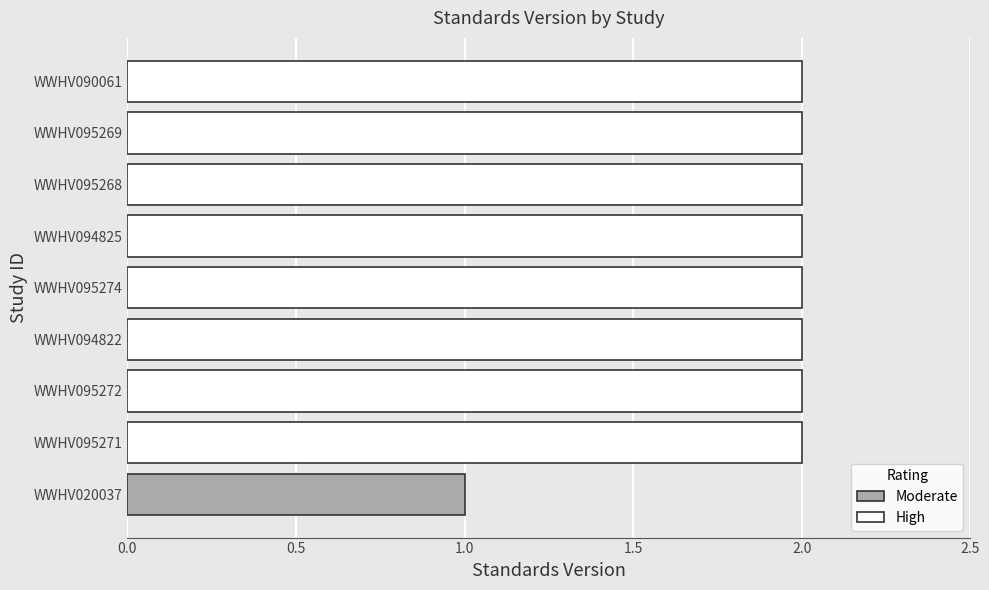

What is the sum of all values?

17